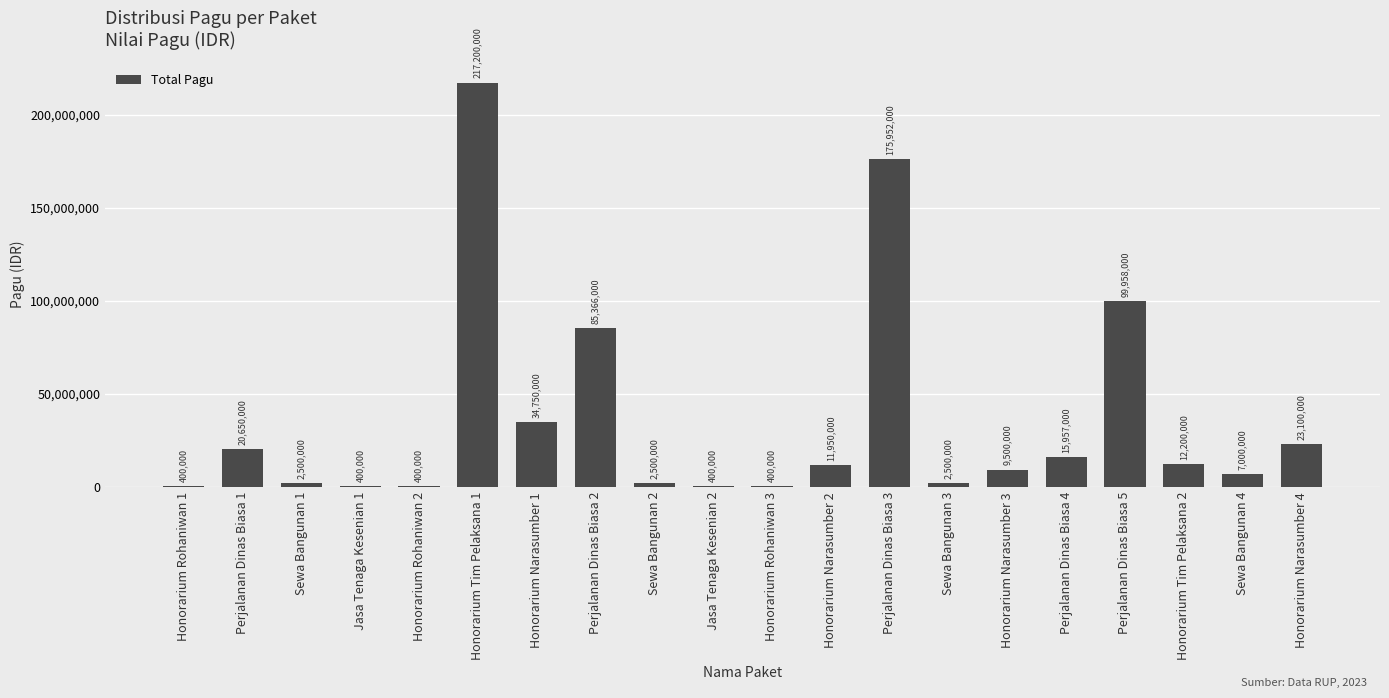

What is the maximum value shown in the chart?

217200000